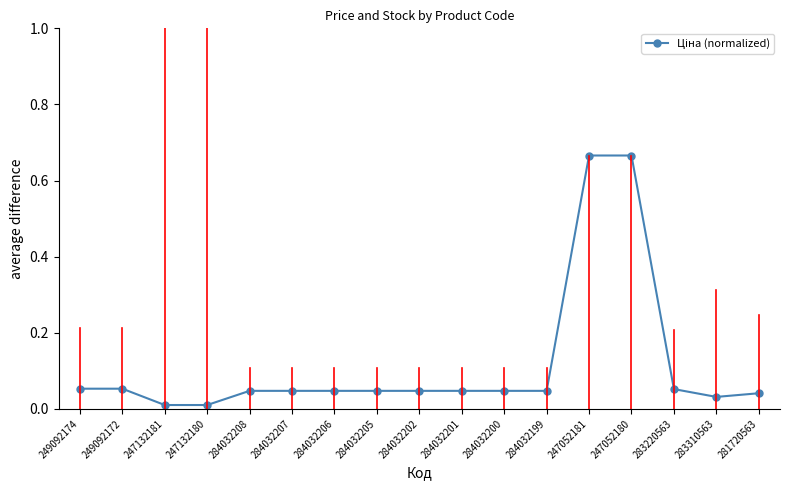

Is it true that the value at 284032202 is 0.1?

False